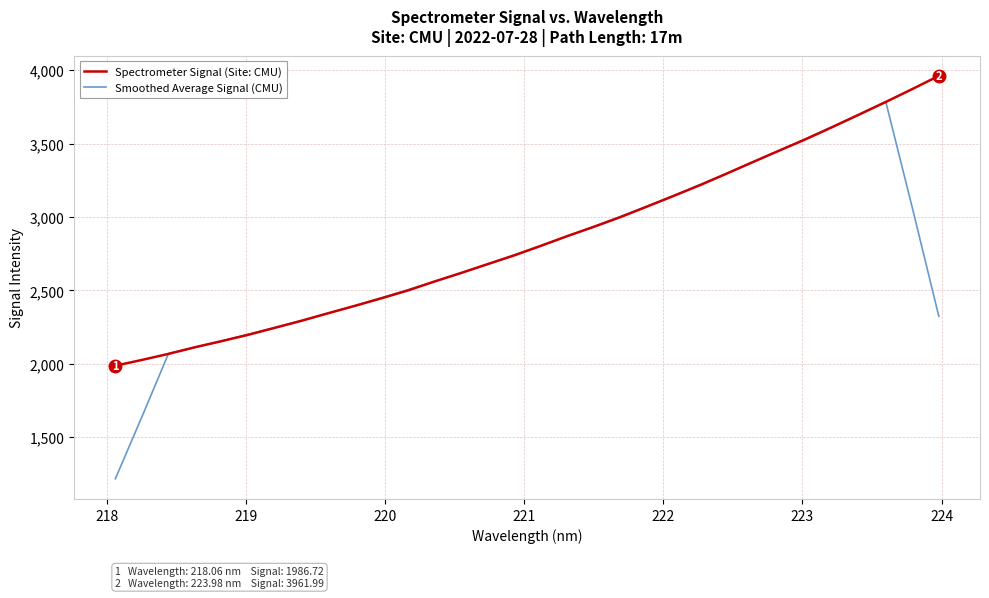

List the series in order of their peak value, lowest first.

Smoothed Average Signal (CMU), Spectrometer Signal (Site: CMU)